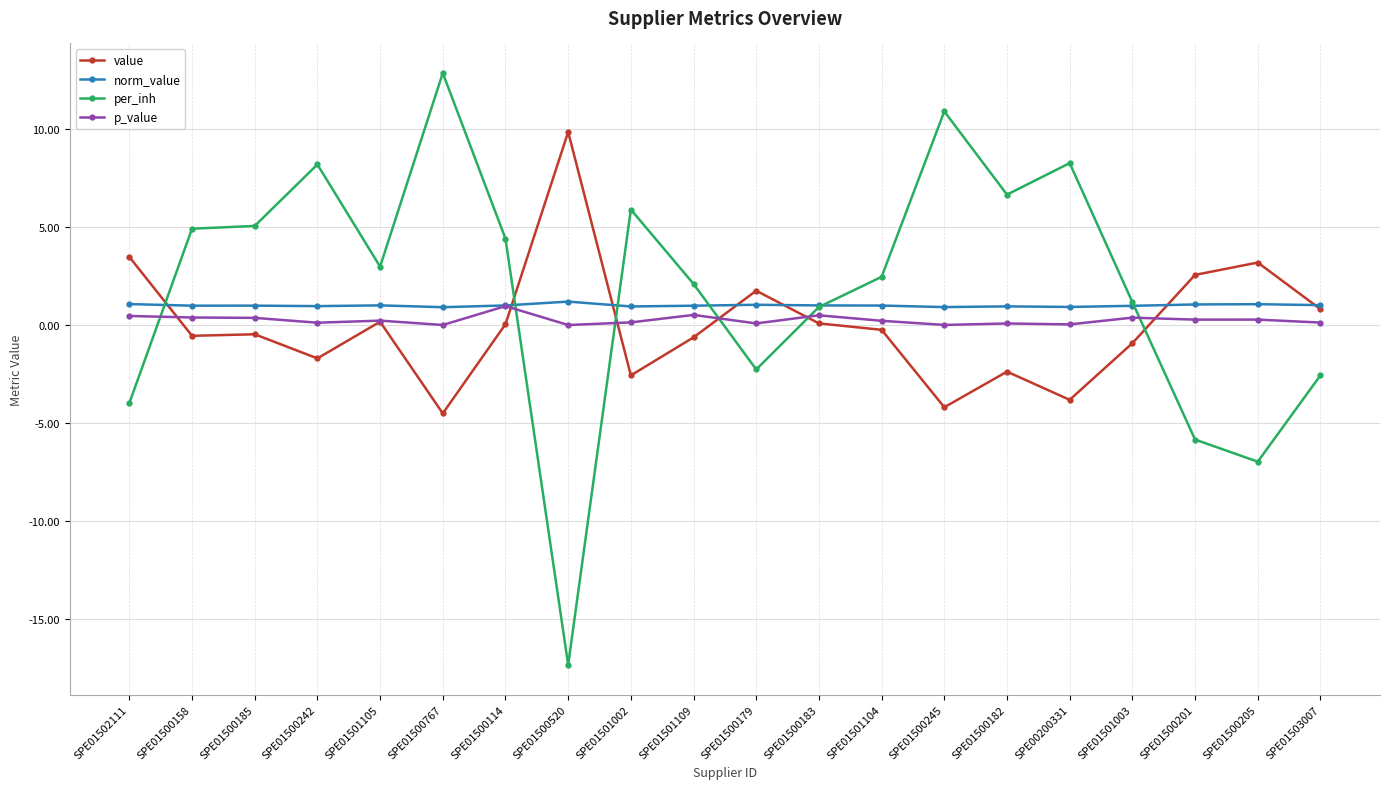

Which series has the largest range (max minus min)?

per_inh